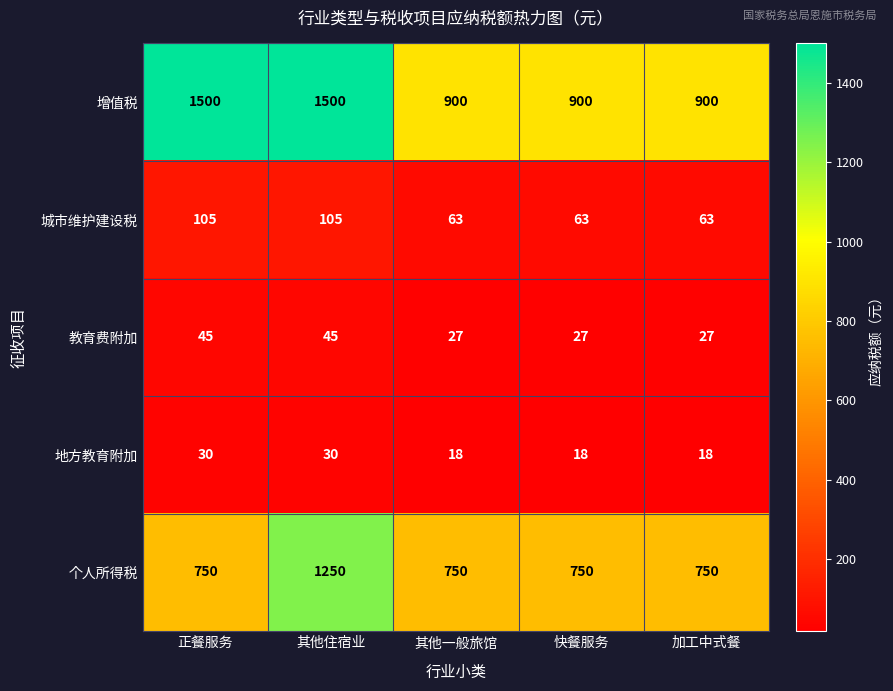

What is the sum of the 教育费附加 values at 快餐服务 and 其他住宿业?

72